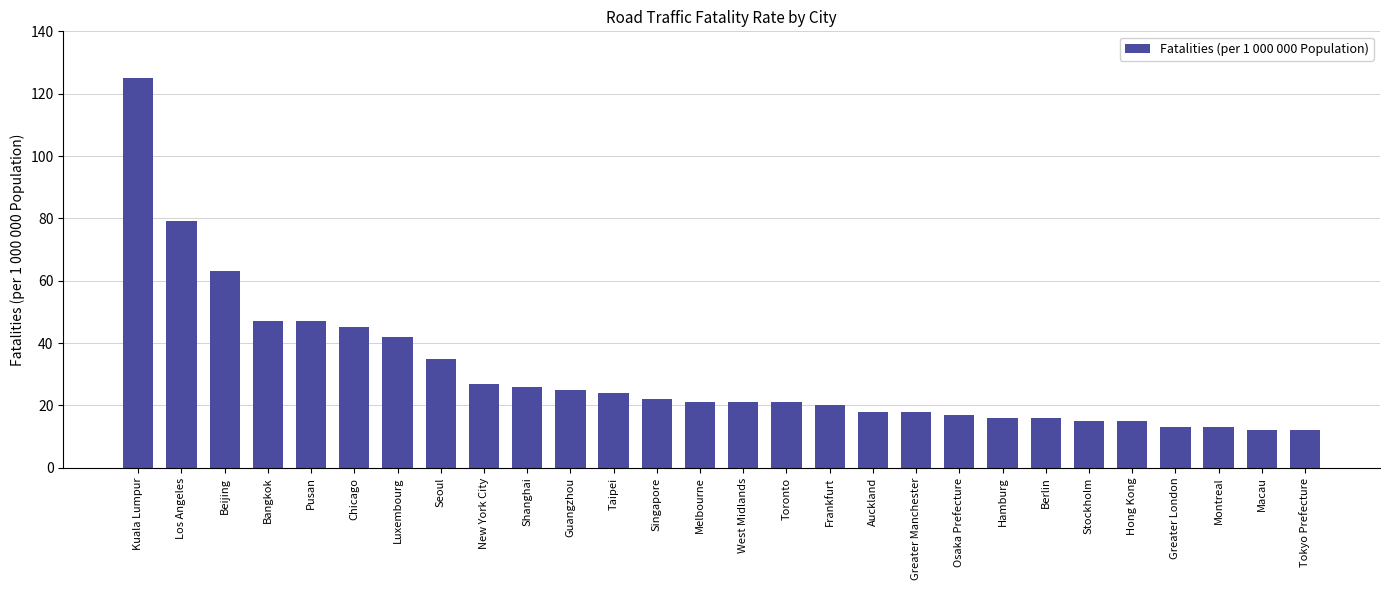

The value at Osaka Prefecture is 24. True or false?

False